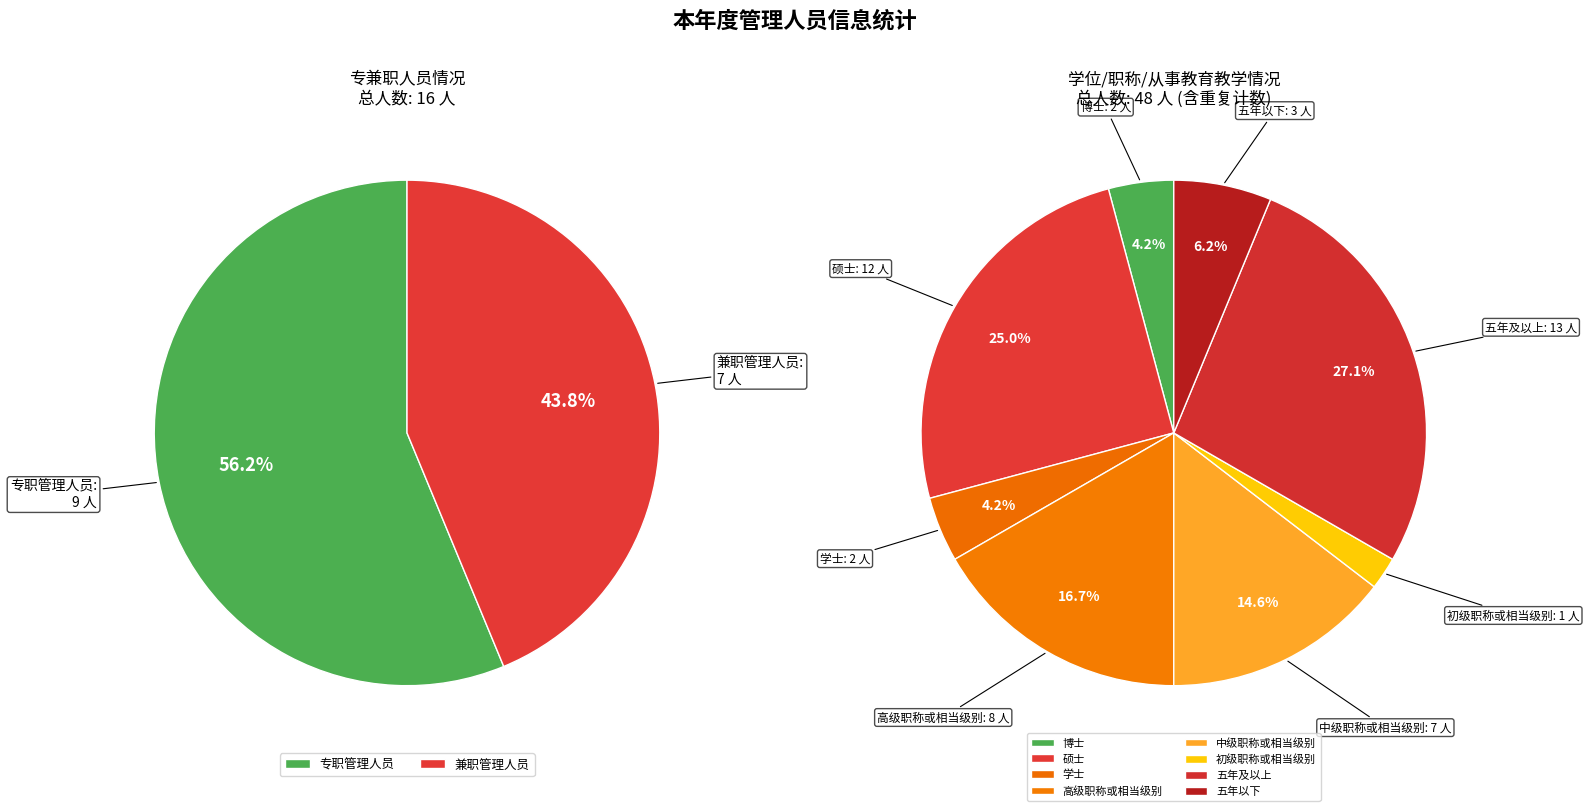

What is the change in value from 博士 to 五年及以上?

+11